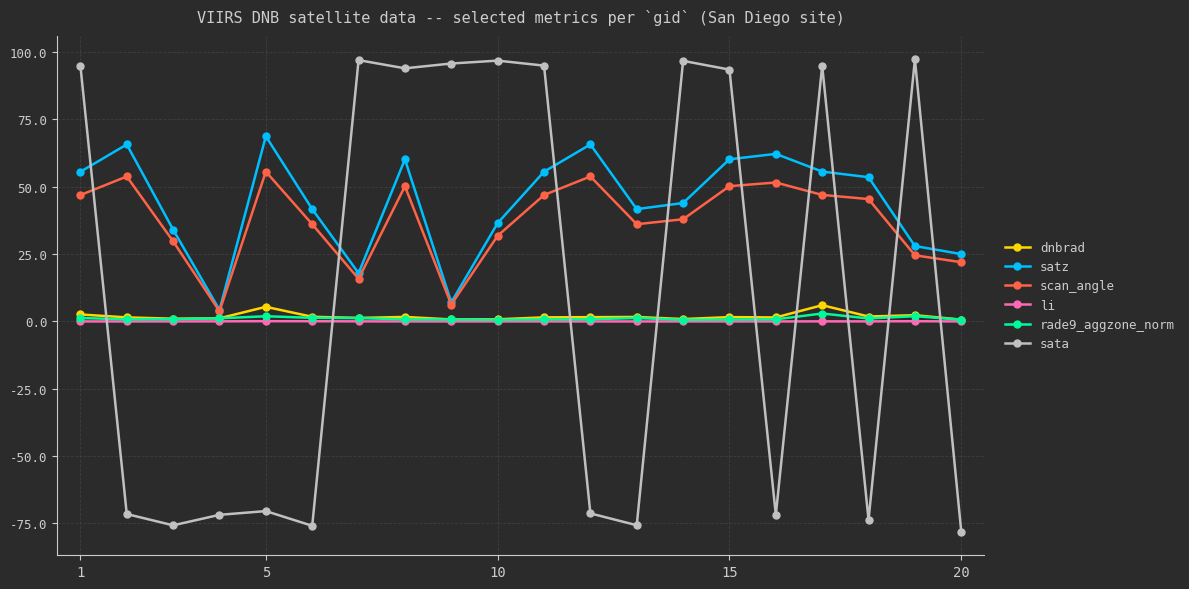

What is the sum of all dnbrad values?

37.5